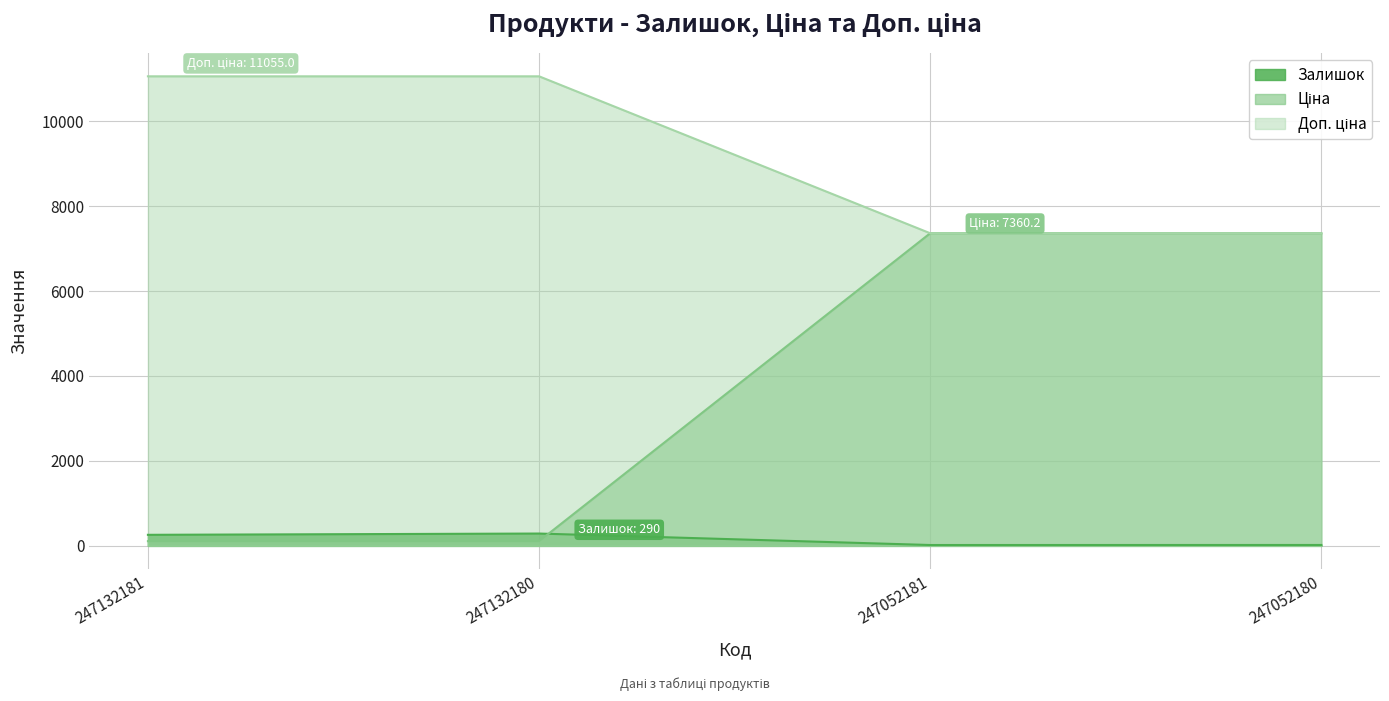

What is the average value of the Залишок series?

147.8